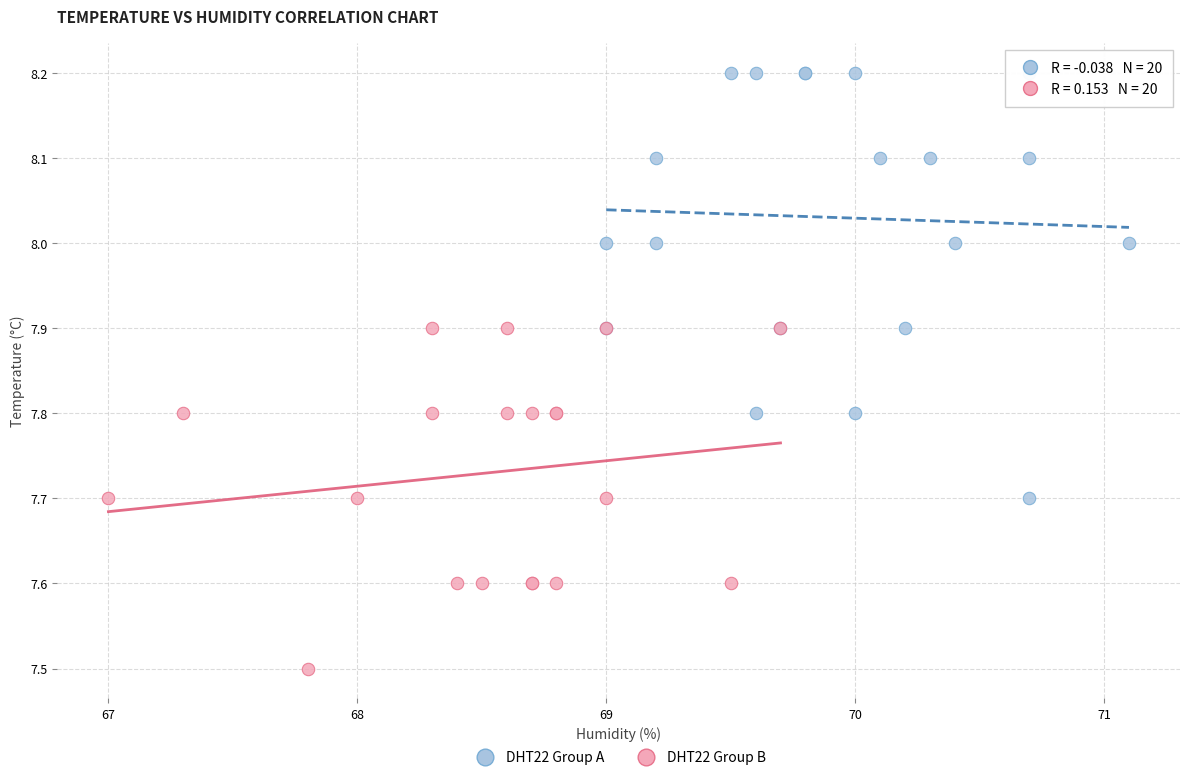

Which series contains the lowest Y value?

DHT22 Group B